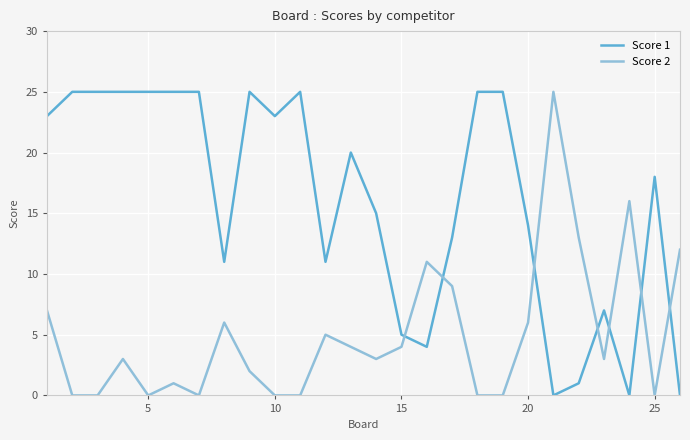

List the series in order of their overall mean, highest first.

Score 1, Score 2